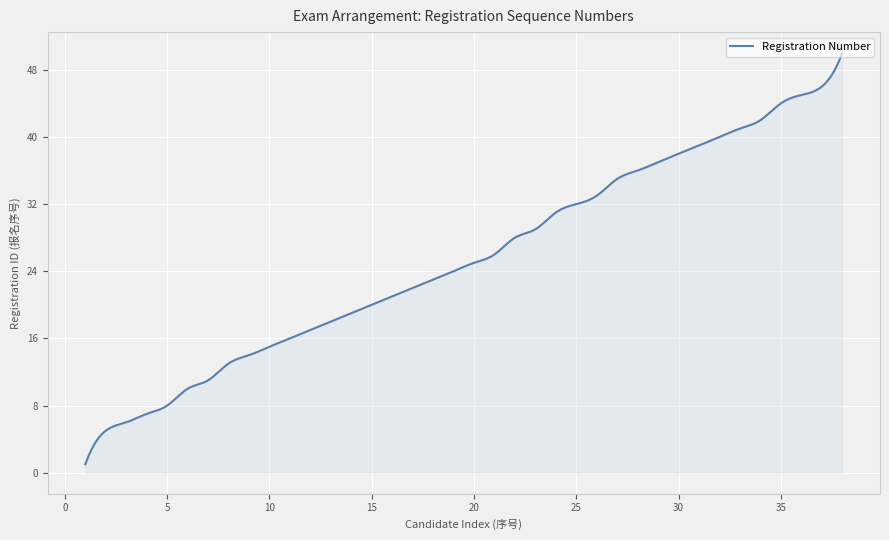

What is the greatest value displayed?

50.0